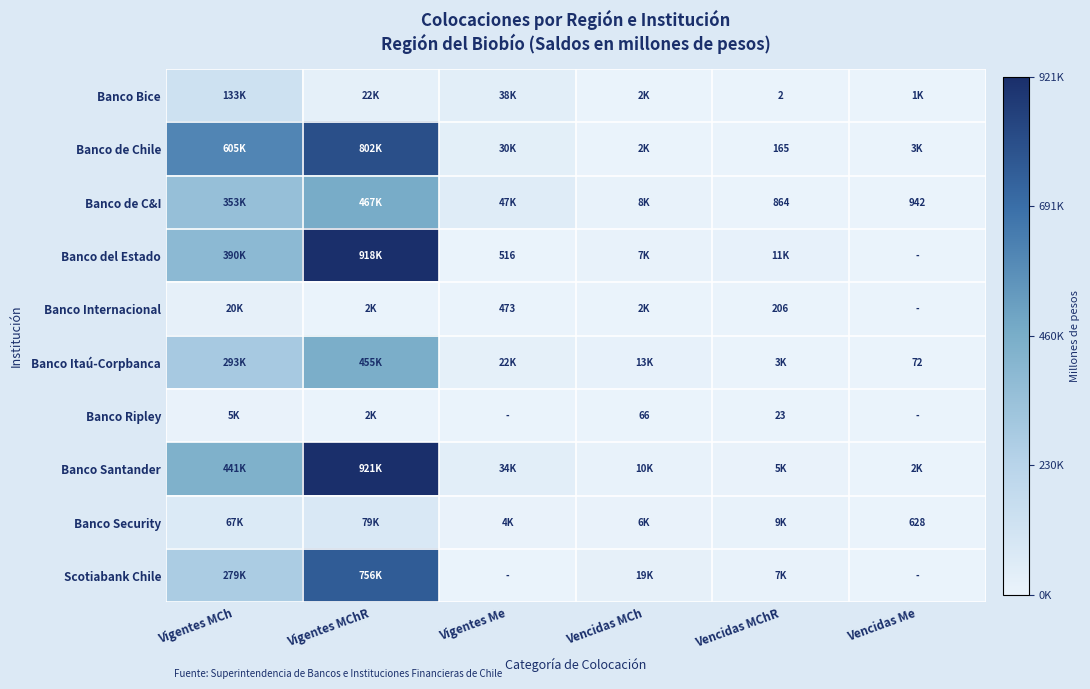

At which label does Banco Internacional reach its peak?

Vigentes MCh